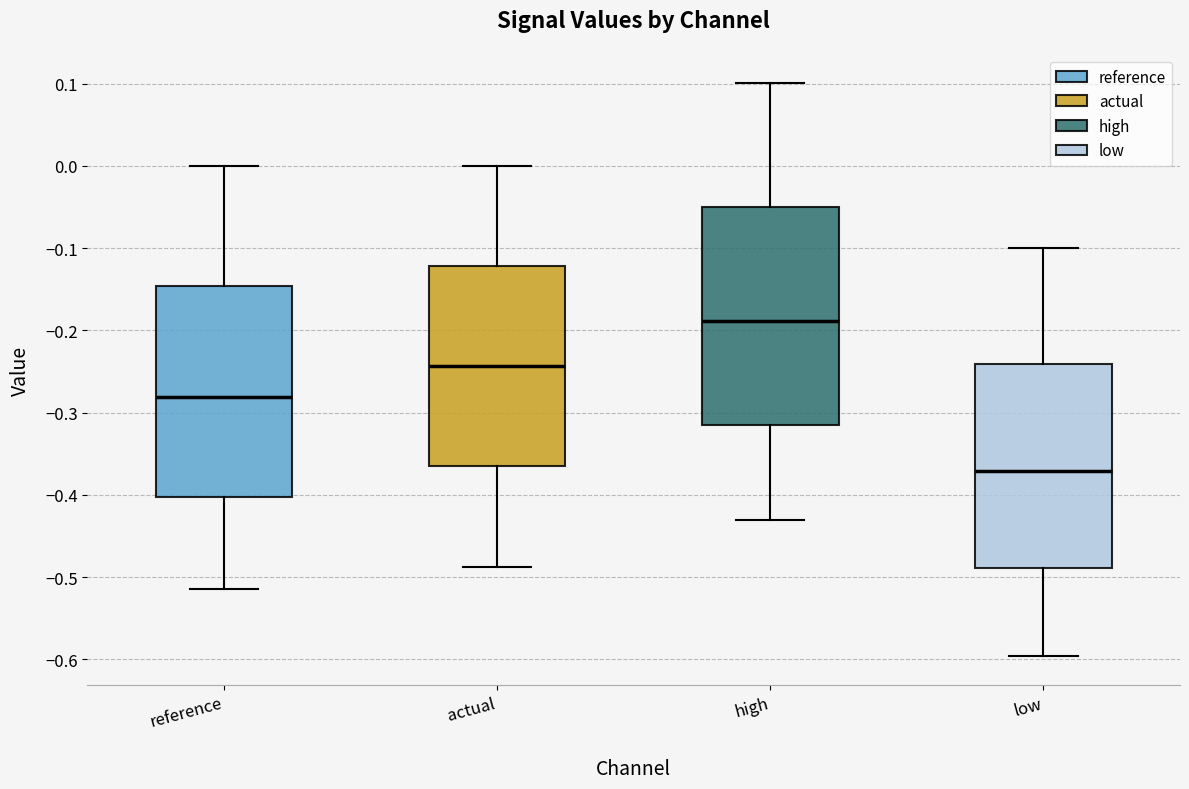

Reading left to right, read every box against the y-axis: the position of its median line, the range the box covers, and the ends of its whiskers. The values are not printed on the chart, so give them approximately, as read against the axis.

reference: median -0.28, box -0.40 to -0.15, whiskers -0.51 to 0.00
actual: median -0.24, box -0.37 to -0.12, whiskers -0.49 to 0.00
high: median -0.19, box -0.32 to -0.05, whiskers -0.43 to 0.10
low: median -0.37, box -0.49 to -0.24, whiskers -0.60 to -0.10